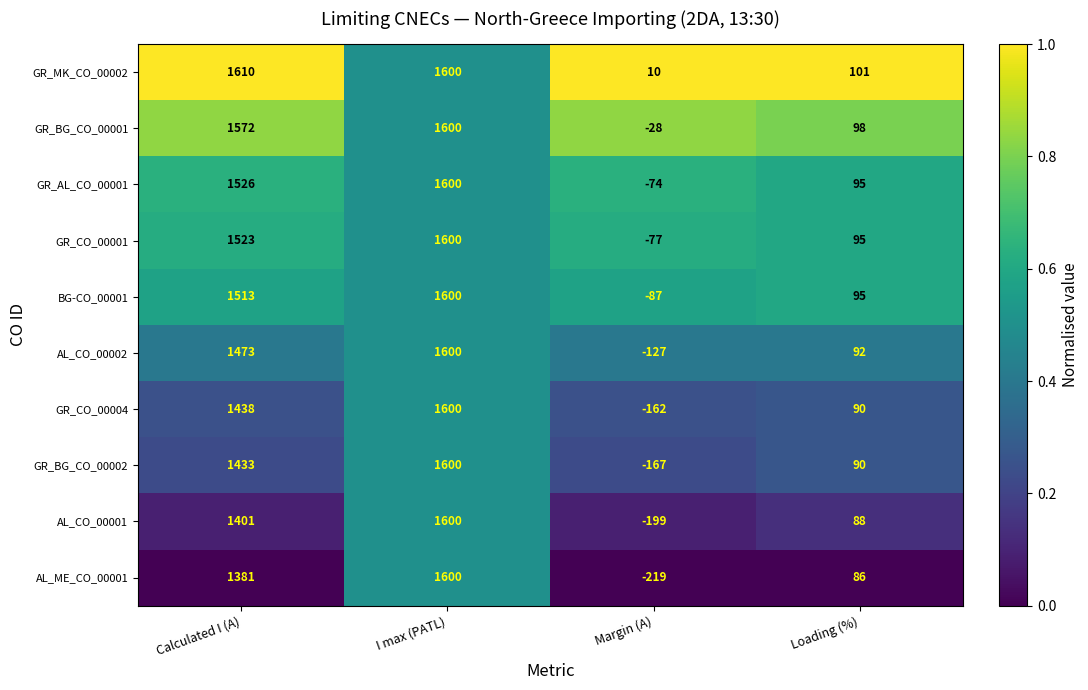

Where is GR_CO_00004 nearest to the value 719?

Loading (%)